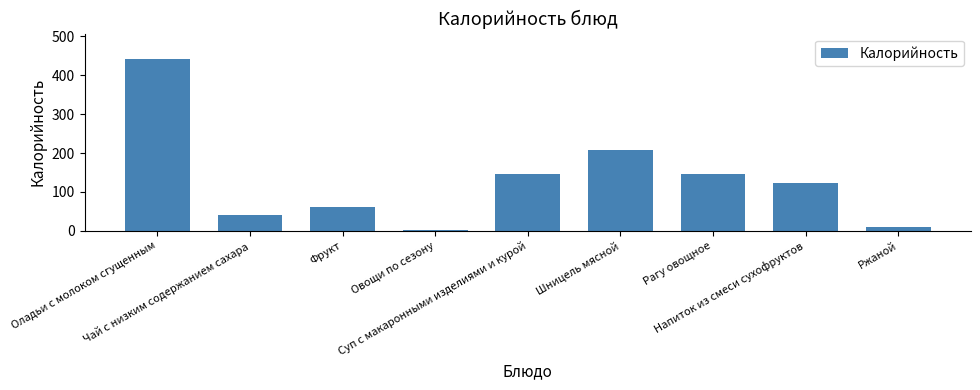

What is the greatest value displayed?

441.0